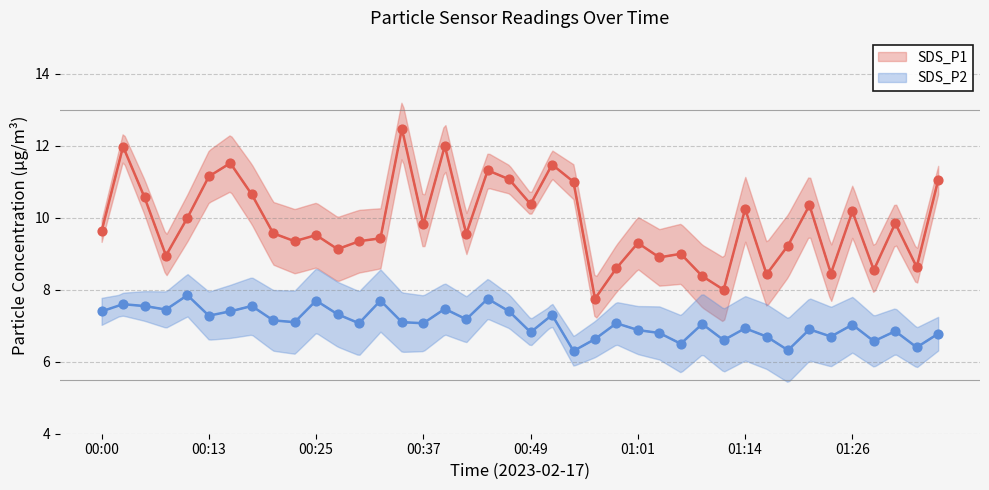

Which series contains the lowest Y value?

SDS_P2